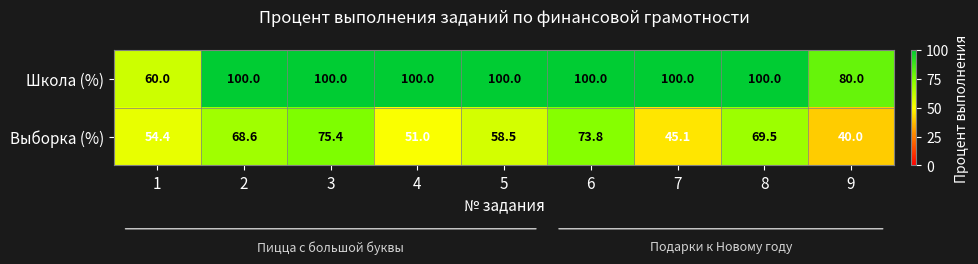

Which series has the largest total across all categories?

Школа (%)